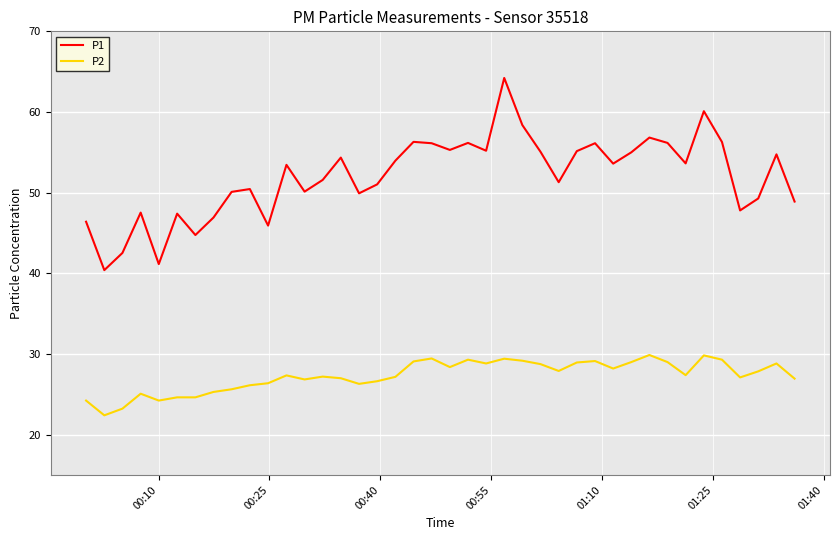

List the series in order of their overall mean, highest first.

P1, P2